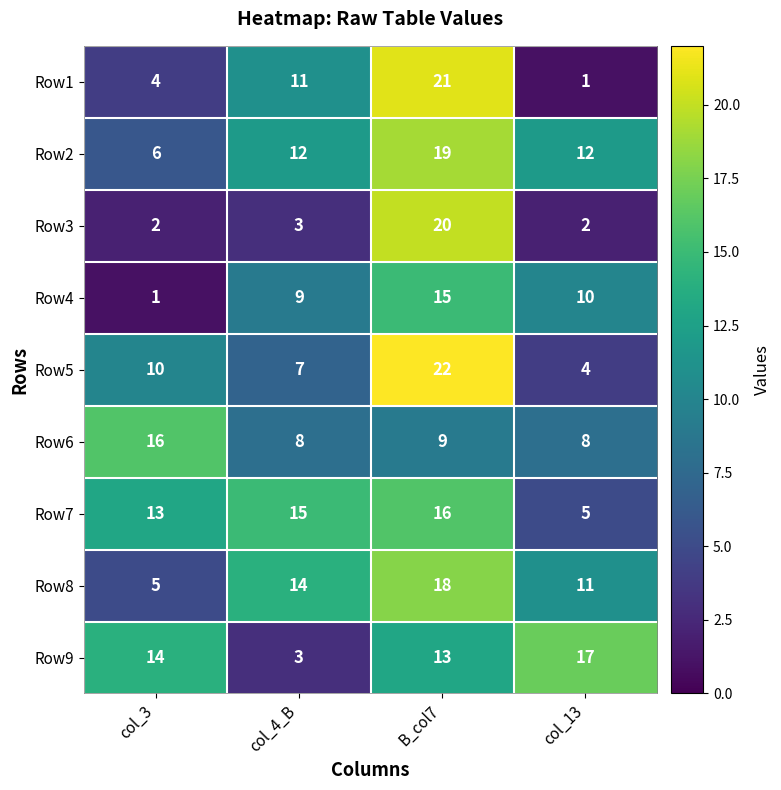

The Row1 series shows 2 at col_13. True or false?

False